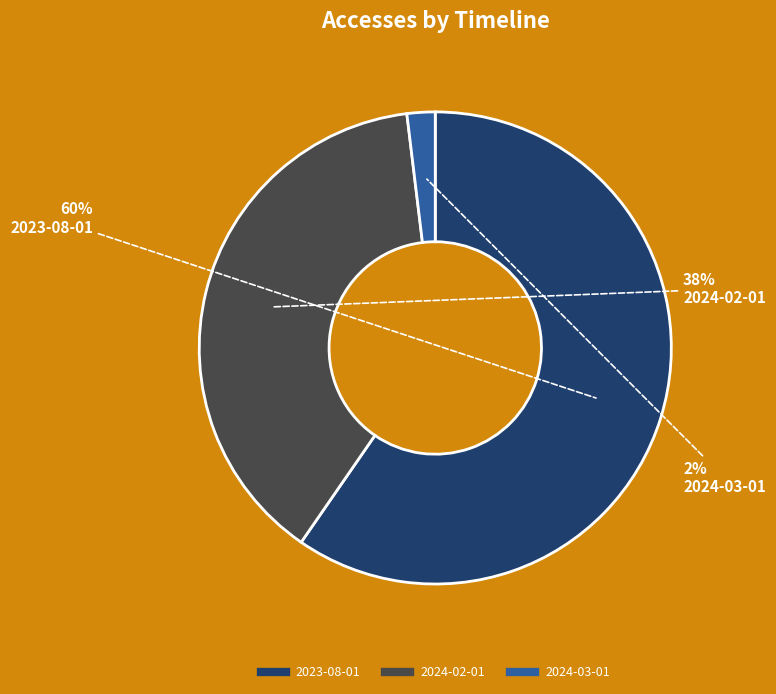

Between 2024-03-01 and 2023-08-01, which is larger?

2023-08-01